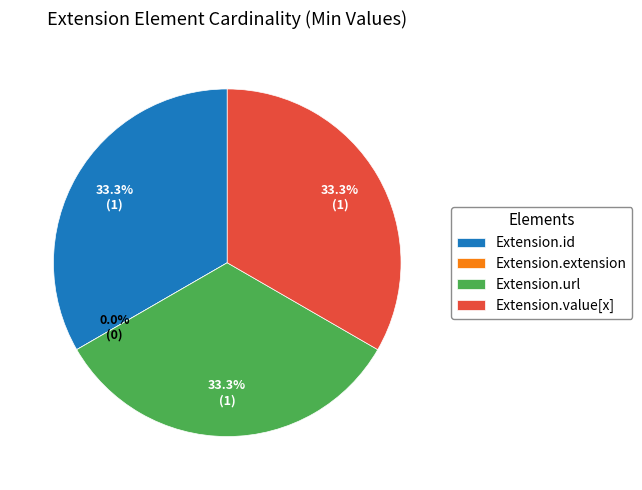

Count the number of slices in the pie.

4